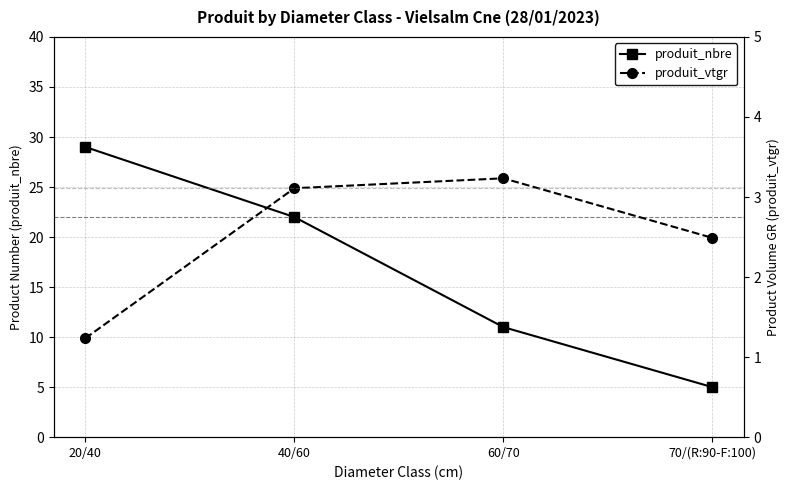

Reading right to left, extract all data points from this chart.

produit_nbre: 5.0	11.0	22.0	29.0
produit_vtgr: 2.5	3.2	3.1	1.2